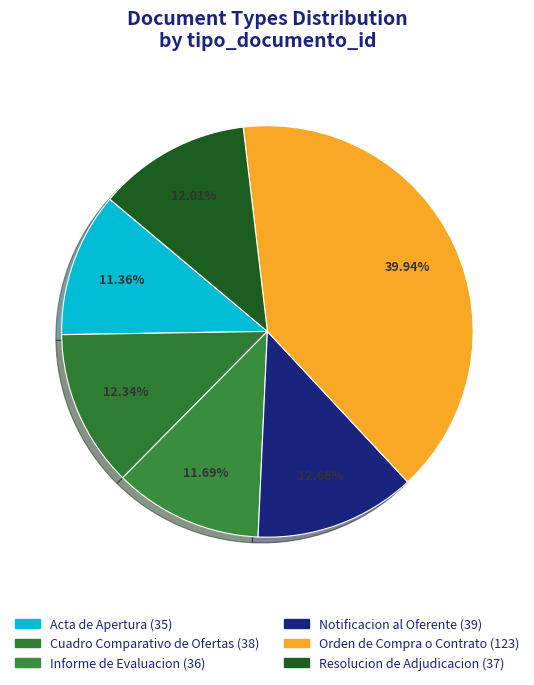

To the nearest percent, what percentage of the pie is Resolucion de Adjudicacion?

12%